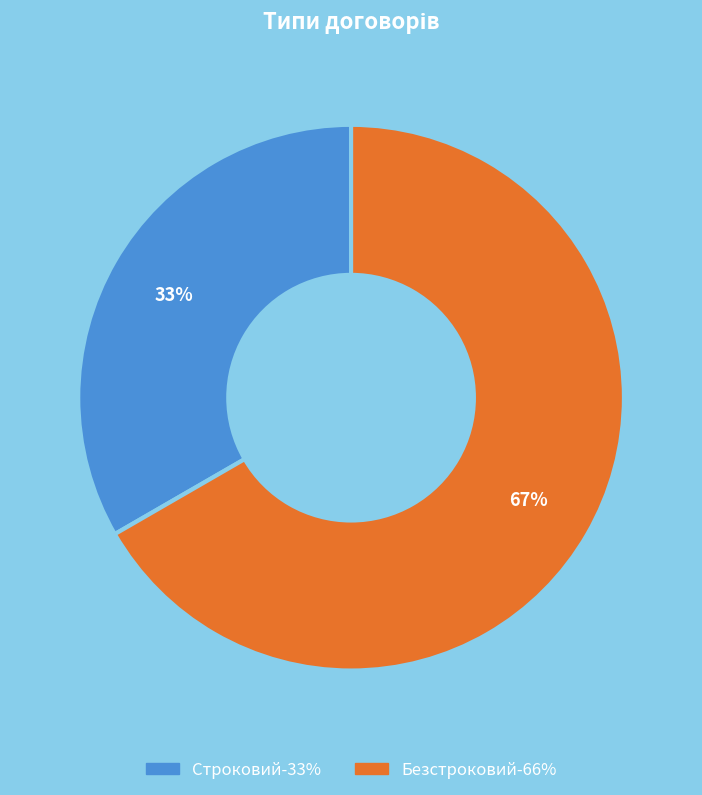

Is it true that Строковий is 33% of the pie?

True